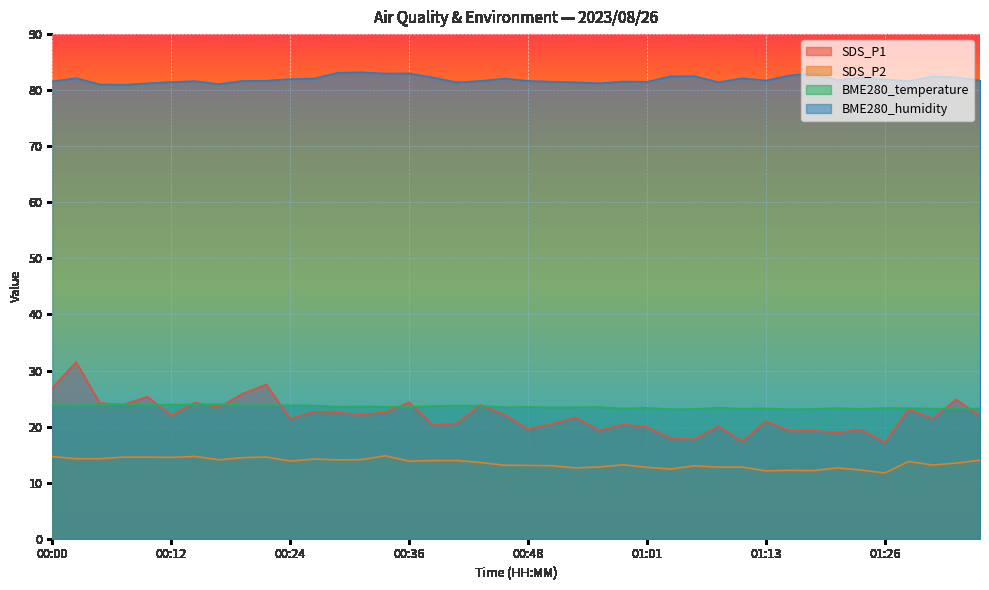

Rank the categories by BME280_humidity value from lowest to highest.

00:07, 00:05, 00:17, 00:10, 00:56, 00:41, 00:53, 01:08, 00:12, 01:01, 00:51, 00:58, 00:00, 00:14, 01:28, 00:44, 00:19, 00:48, 00:22, 01:13, 01:36, 01:20, 01:26, 00:24, 00:46, 00:27, 01:11, 00:02, 00:39, 01:23, 01:33, 01:31, 01:03, 01:05, 01:16, 00:34, 00:36, 01:18, 00:29, 00:31